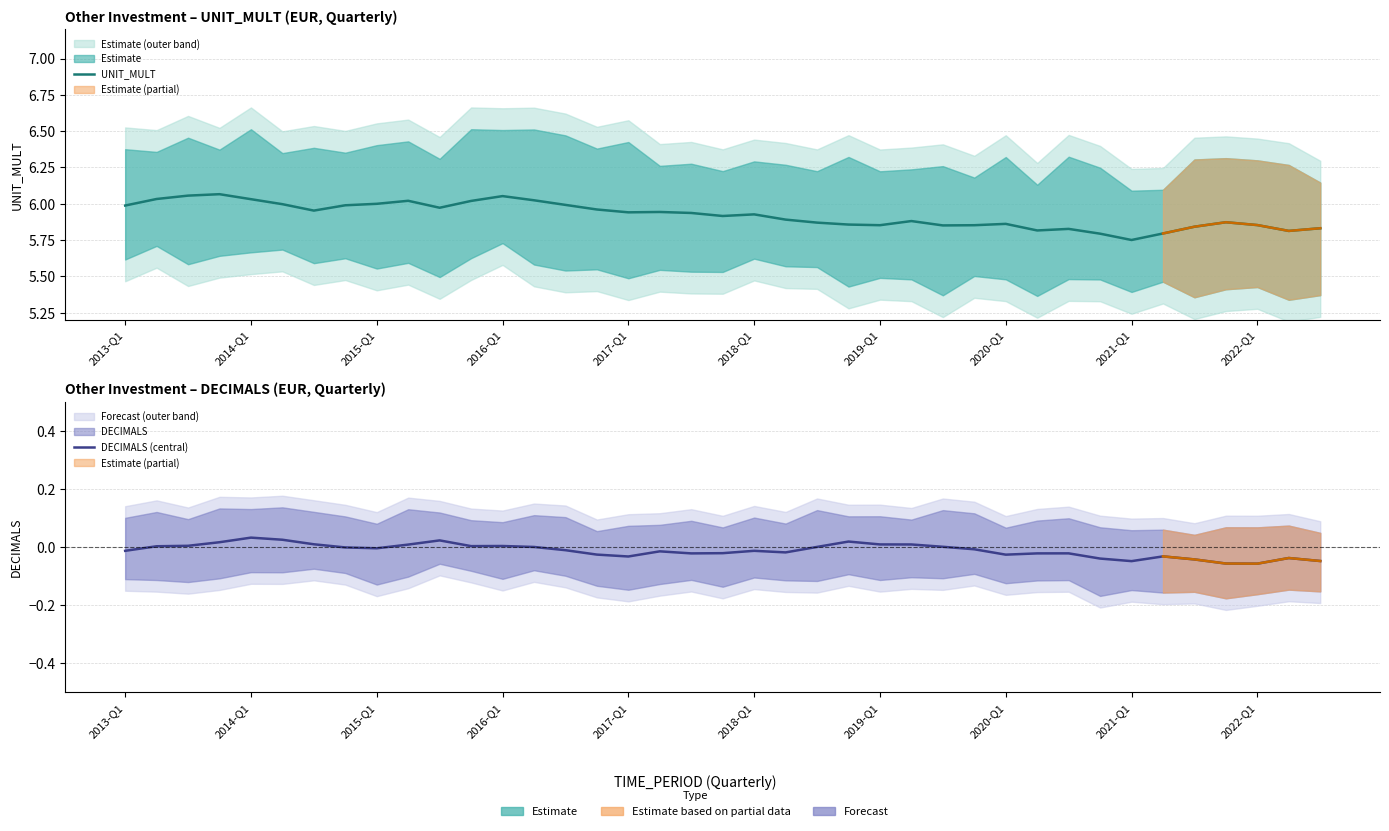

True or false: UNIT_MULT and DECIMALS (central) intersect in this chart.

False